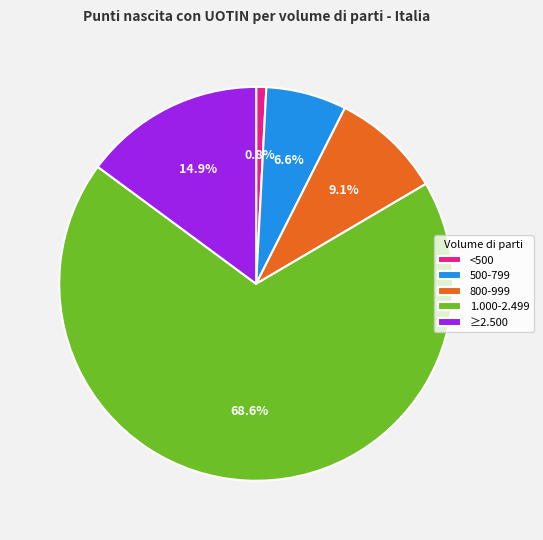

Does 1.000-2.499 account for over 50% of the chart?

Yes